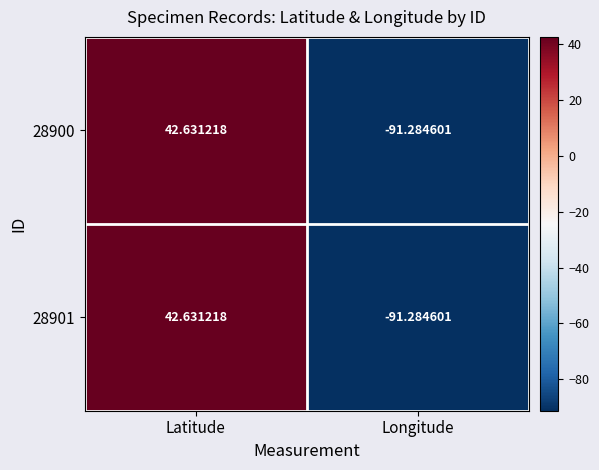

Where is 28900 nearest to the value -24?

Latitude